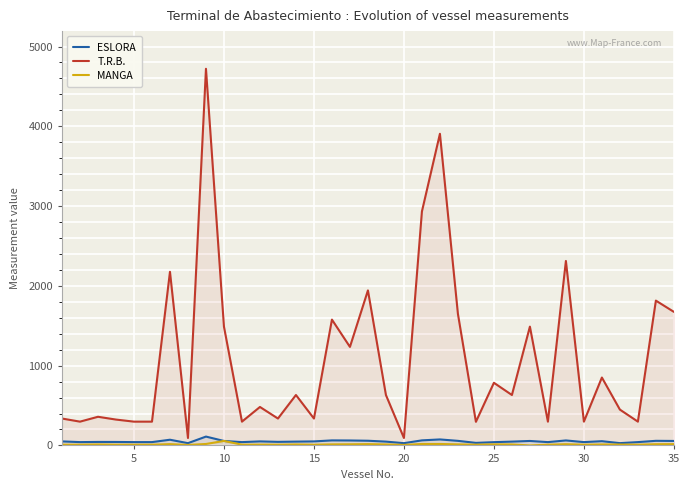

What is the maximum value shown in the chart?

4721.0